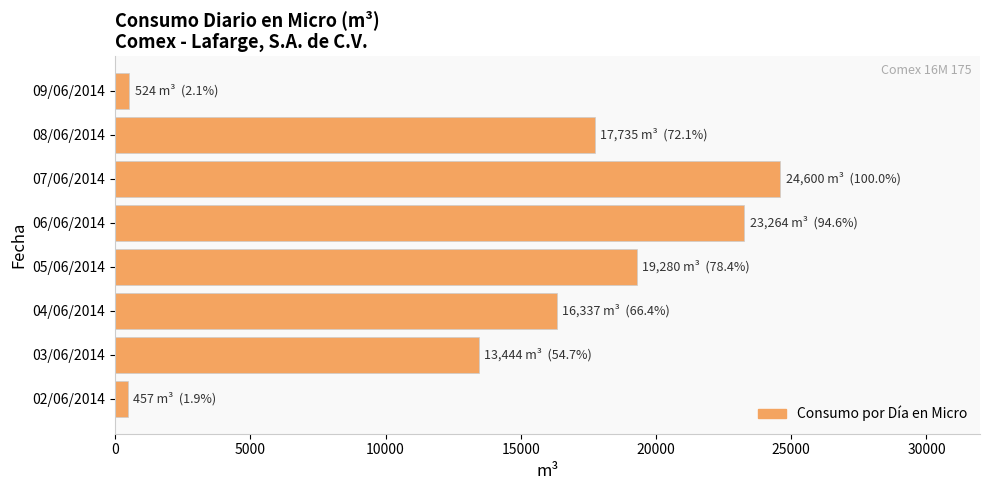

Between 04/06/2014 and 06/06/2014, which is larger?

06/06/2014